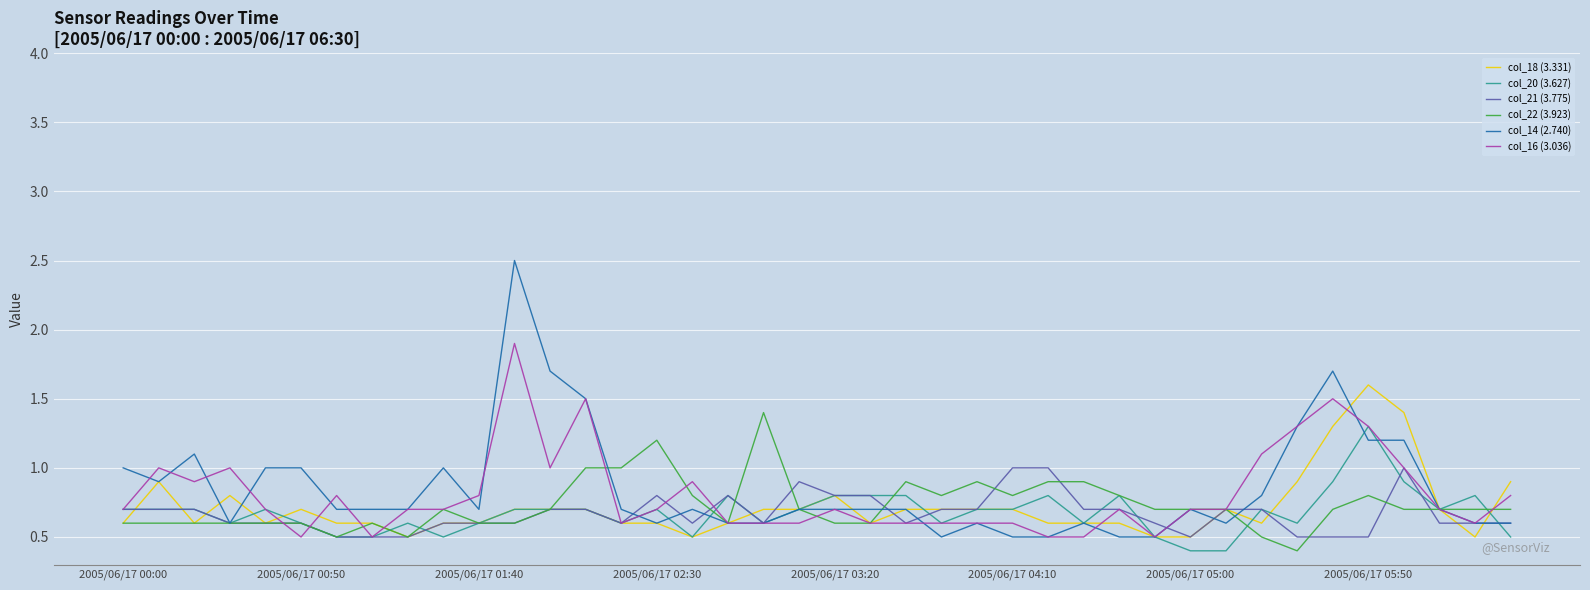

What is the difference between the second highest and second lowest values in the col_20 (3.627) series?

0.5